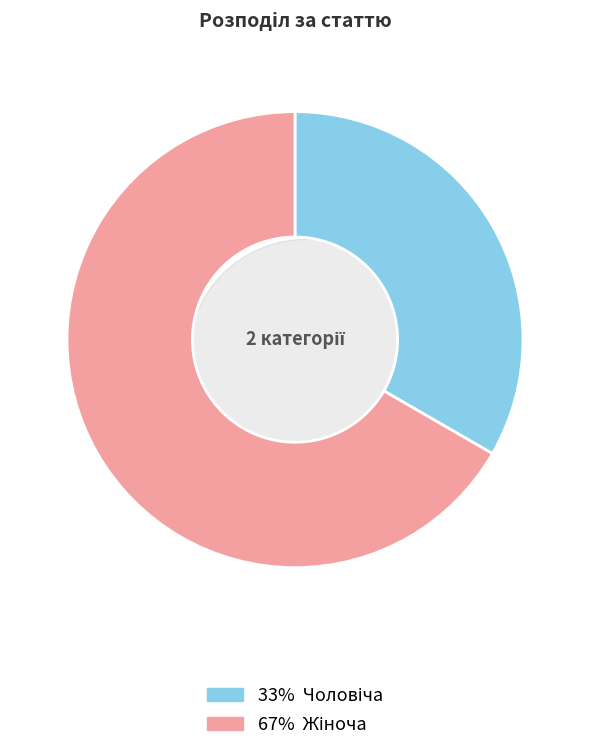

True or false: Чоловіча accounts for 33% of the total.

True